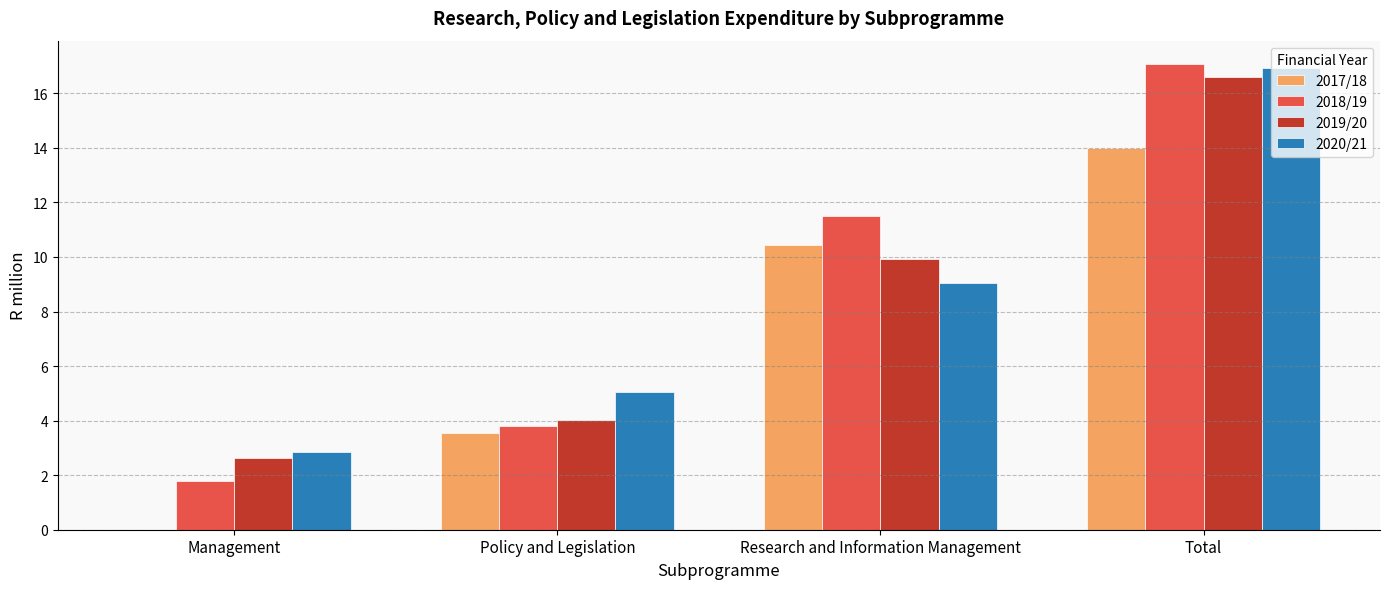

Where is 2017/18 nearest to the value 6?

Policy and Legislation